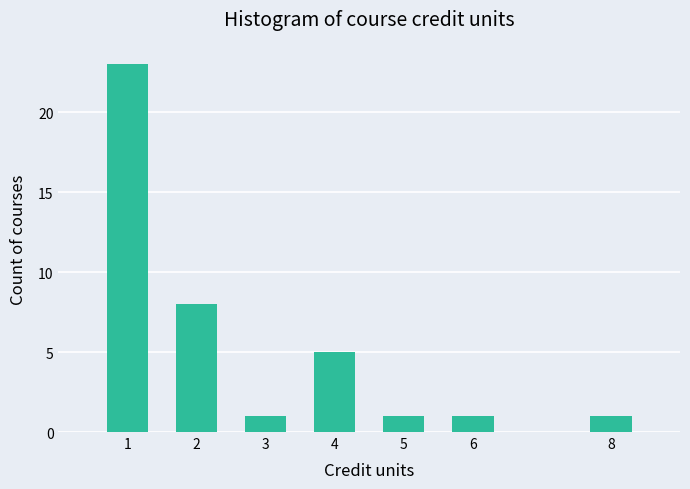

Reading left to right, what are all the values shown in this chart?

23	8	1	5	1	1	1